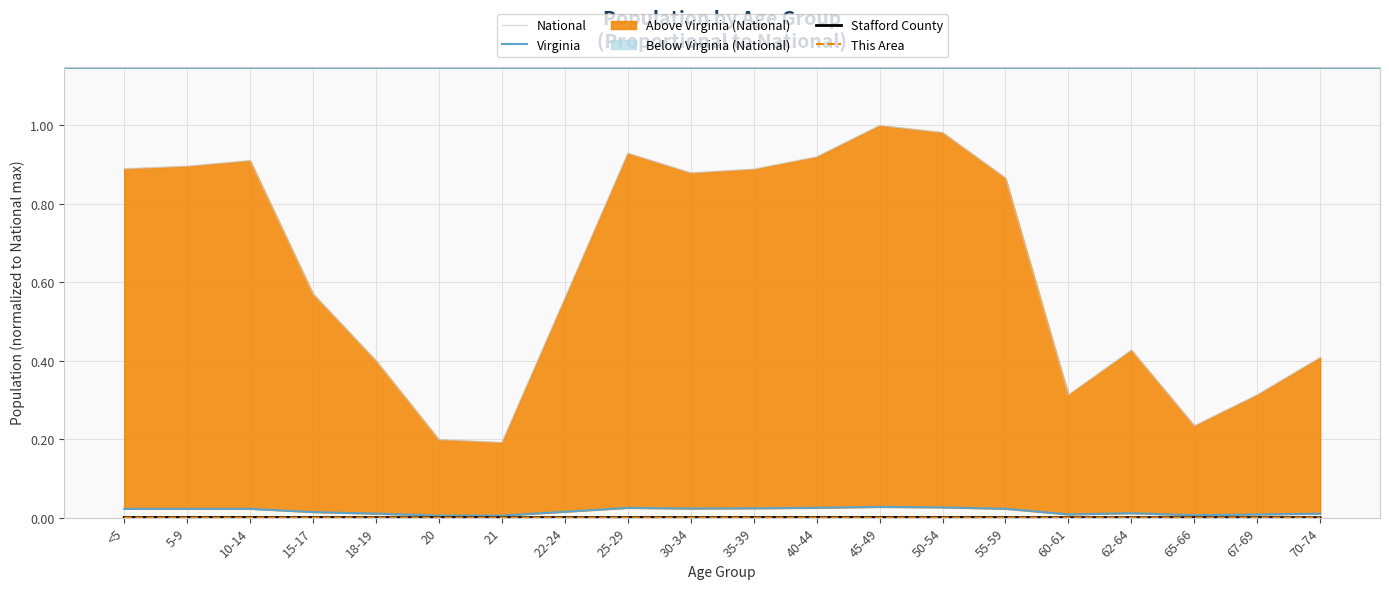

Count the number of categories in the chart.

20